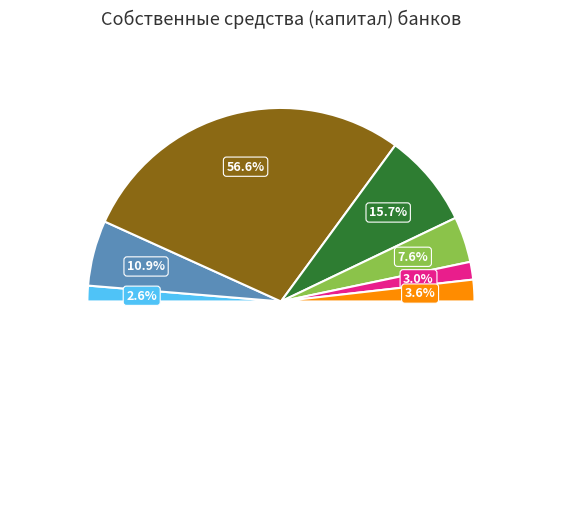

How many slices are in this pie chart?

7